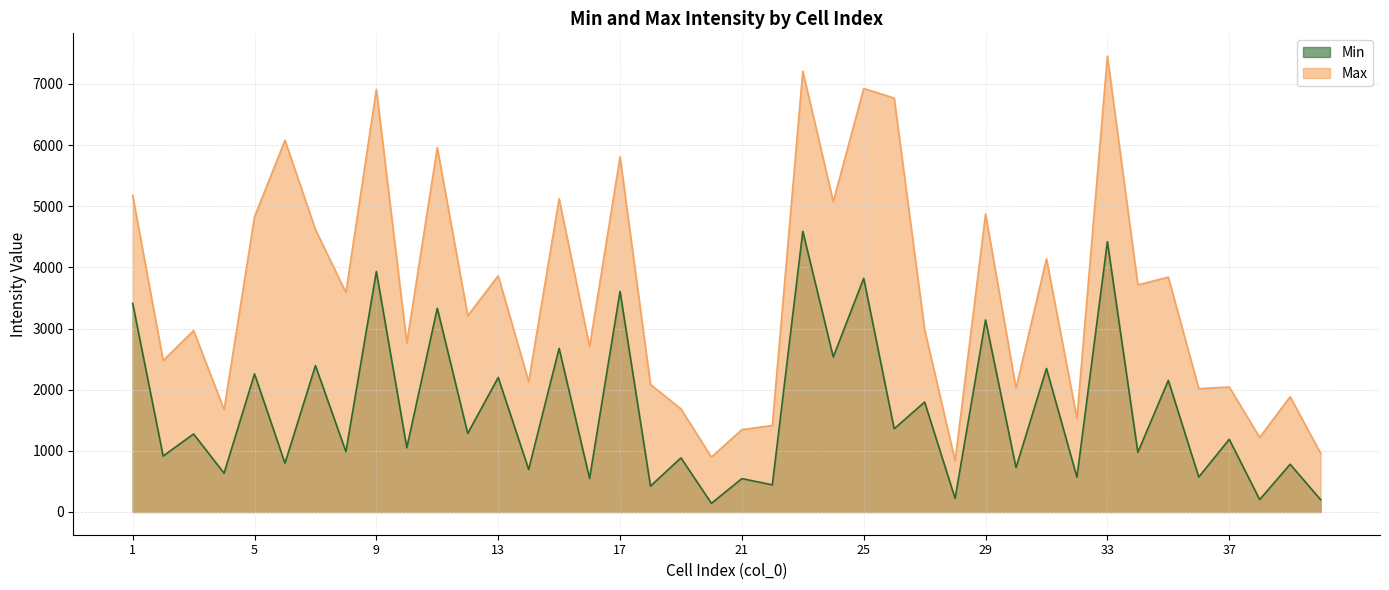

What is the sum of all Min values?

66012